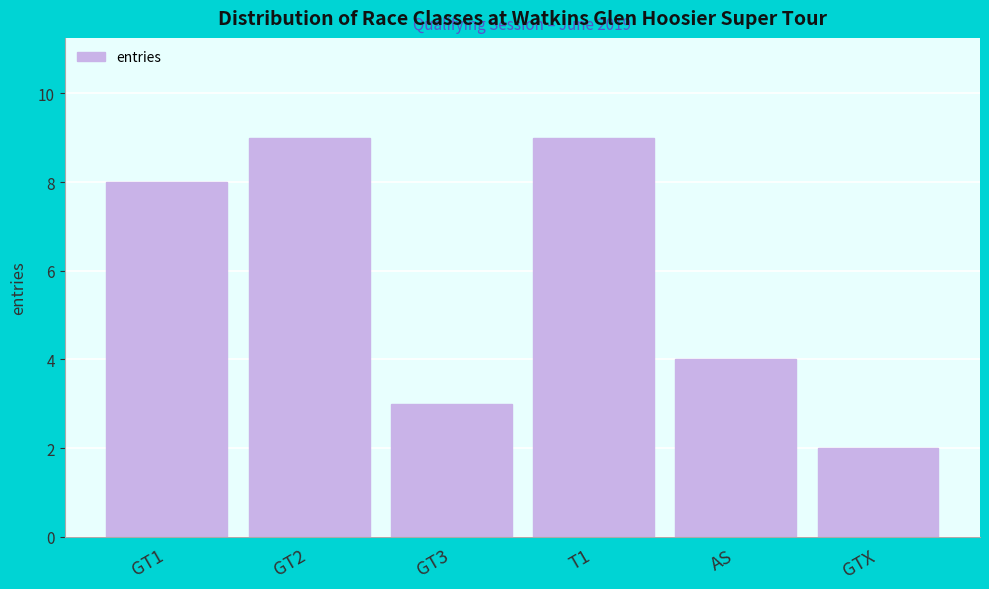

Reading left to right, list all the values displayed in this chart.

8	9	3	9	4	2